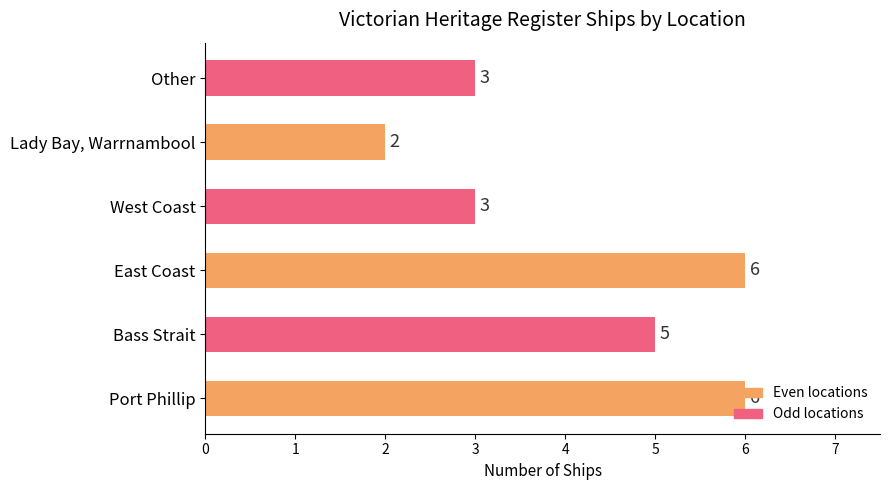

What is the difference between the maximum and minimum values?

4